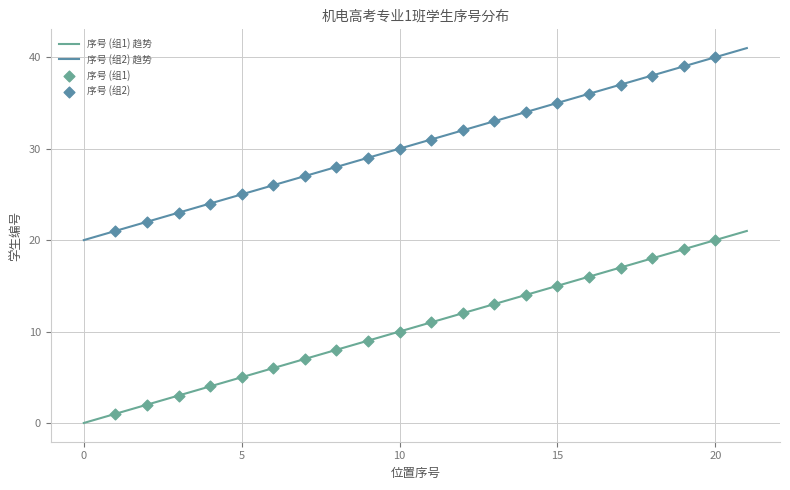

Which series contains the lowest Y value?

序号 (组1)